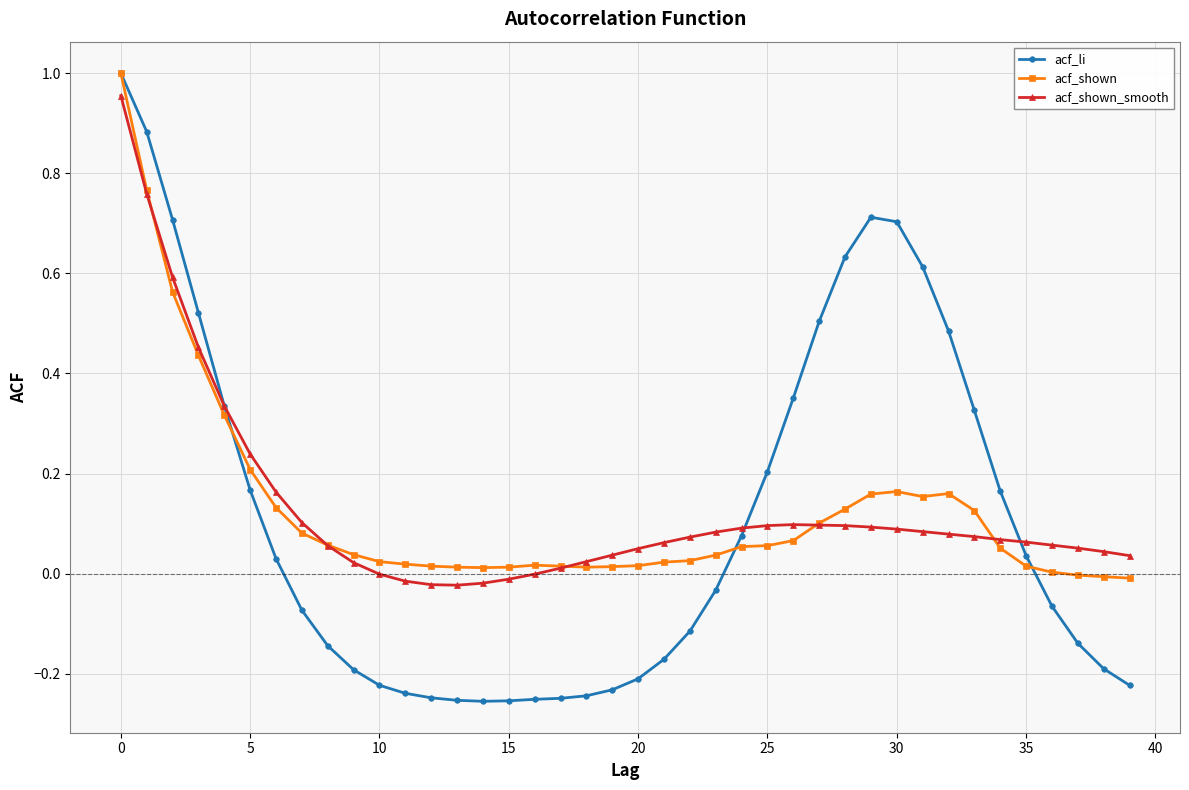

How many lines are shown in the chart?

3